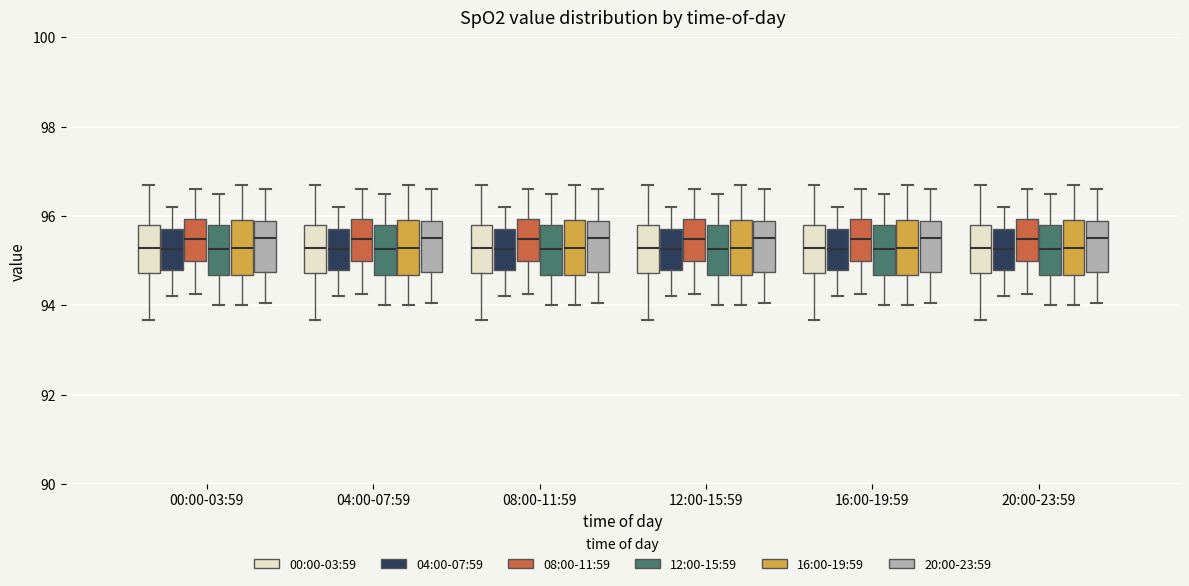

Reading left to right, read every box against the y-axis: the position of its median line, the range the box covers, and the ends of its whiskers. The values are not printed on the chart, so give them approximately, as read against the axis.

00:00-03:59 (00:00-03:59): median 95.2, box 94.8 to 95.8, whiskers 93.6 to 96.8
00:00-03:59 (04:00-07:59): median 95.2, box 94.8 to 95.8, whiskers 94.2 to 96.2
00:00-03:59 (08:00-11:59): median 95.4, box 95.0 to 96.0, whiskers 94.2 to 96.6
00:00-03:59 (12:00-15:59): median 95.2, box 94.6 to 95.8, whiskers 94.0 to 96.6
00:00-03:59 (16:00-19:59): median 95.2, box 94.6 to 96.0, whiskers 94.0 to 96.8
00:00-03:59 (20:00-23:59): median 95.6, box 94.8 to 95.8, whiskers 94.0 to 96.6
04:00-07:59 (00:00-03:59): median 95.2, box 94.8 to 95.8, whiskers 93.6 to 96.8
04:00-07:59 (04:00-07:59): median 95.2, box 94.8 to 95.8, whiskers 94.2 to 96.2
04:00-07:59 (08:00-11:59): median 95.4, box 95.0 to 96.0, whiskers 94.2 to 96.6
04:00-07:59 (12:00-15:59): median 95.2, box 94.6 to 95.8, whiskers 94.0 to 96.6
04:00-07:59 (16:00-19:59): median 95.2, box 94.6 to 96.0, whiskers 94.0 to 96.8
04:00-07:59 (20:00-23:59): median 95.6, box 94.8 to 95.8, whiskers 94.0 to 96.6
08:00-11:59 (00:00-03:59): median 95.2, box 94.8 to 95.8, whiskers 93.6 to 96.8
08:00-11:59 (04:00-07:59): median 95.2, box 94.8 to 95.8, whiskers 94.2 to 96.2
08:00-11:59 (08:00-11:59): median 95.4, box 95.0 to 96.0, whiskers 94.2 to 96.6
08:00-11:59 (12:00-15:59): median 95.2, box 94.6 to 95.8, whiskers 94.0 to 96.6
08:00-11:59 (16:00-19:59): median 95.2, box 94.6 to 96.0, whiskers 94.0 to 96.8
08:00-11:59 (20:00-23:59): median 95.6, box 94.8 to 95.8, whiskers 94.0 to 96.6
12:00-15:59 (00:00-03:59): median 95.2, box 94.8 to 95.8, whiskers 93.6 to 96.8
12:00-15:59 (04:00-07:59): median 95.2, box 94.8 to 95.8, whiskers 94.2 to 96.2
12:00-15:59 (08:00-11:59): median 95.4, box 95.0 to 96.0, whiskers 94.2 to 96.6
12:00-15:59 (12:00-15:59): median 95.2, box 94.6 to 95.8, whiskers 94.0 to 96.6
12:00-15:59 (16:00-19:59): median 95.2, box 94.6 to 96.0, whiskers 94.0 to 96.8
12:00-15:59 (20:00-23:59): median 95.6, box 94.8 to 95.8, whiskers 94.0 to 96.6
16:00-19:59 (00:00-03:59): median 95.2, box 94.8 to 95.8, whiskers 93.6 to 96.8
16:00-19:59 (04:00-07:59): median 95.2, box 94.8 to 95.8, whiskers 94.2 to 96.2
16:00-19:59 (08:00-11:59): median 95.4, box 95.0 to 96.0, whiskers 94.2 to 96.6
16:00-19:59 (12:00-15:59): median 95.2, box 94.6 to 95.8, whiskers 94.0 to 96.6
16:00-19:59 (16:00-19:59): median 95.2, box 94.6 to 96.0, whiskers 94.0 to 96.8
16:00-19:59 (20:00-23:59): median 95.6, box 94.8 to 95.8, whiskers 94.0 to 96.6
20:00-23:59 (00:00-03:59): median 95.2, box 94.8 to 95.8, whiskers 93.6 to 96.8
20:00-23:59 (04:00-07:59): median 95.2, box 94.8 to 95.8, whiskers 94.2 to 96.2
20:00-23:59 (08:00-11:59): median 95.4, box 95.0 to 96.0, whiskers 94.2 to 96.6
20:00-23:59 (12:00-15:59): median 95.2, box 94.6 to 95.8, whiskers 94.0 to 96.6
20:00-23:59 (16:00-19:59): median 95.2, box 94.6 to 96.0, whiskers 94.0 to 96.8
20:00-23:59 (20:00-23:59): median 95.6, box 94.8 to 95.8, whiskers 94.0 to 96.6